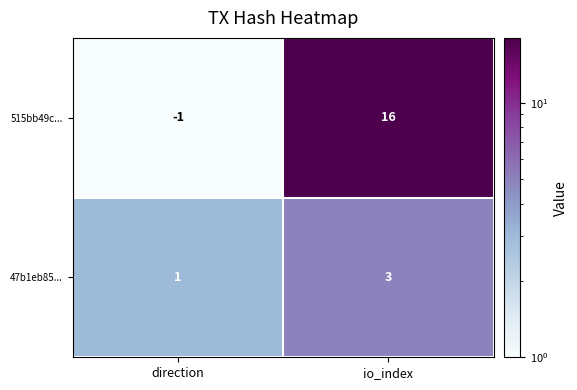

At how many categories does at least one series exceed 9?

1